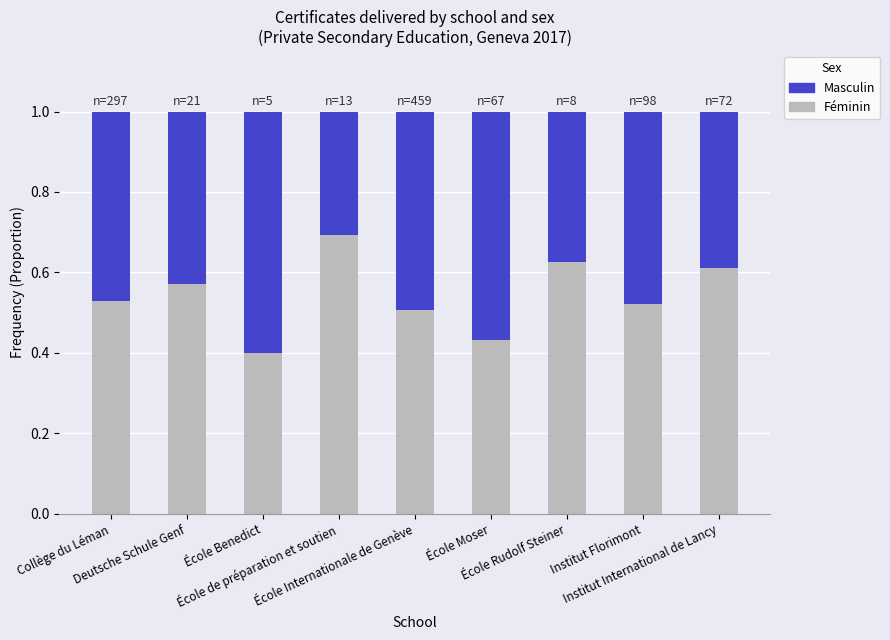

What are all the series names shown in the legend?

Masculin, Féminin